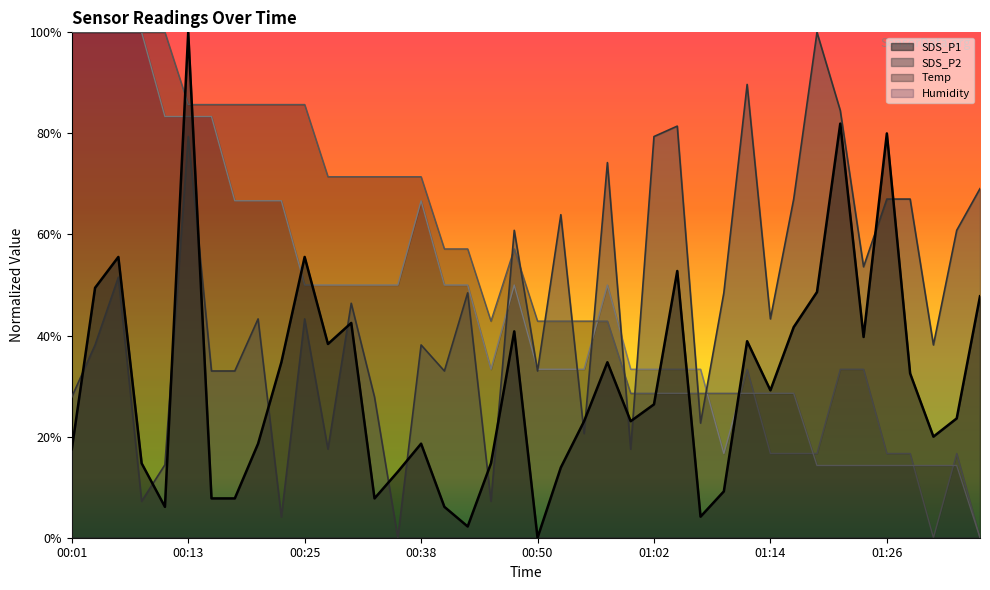

How many lines are shown in the chart?

4